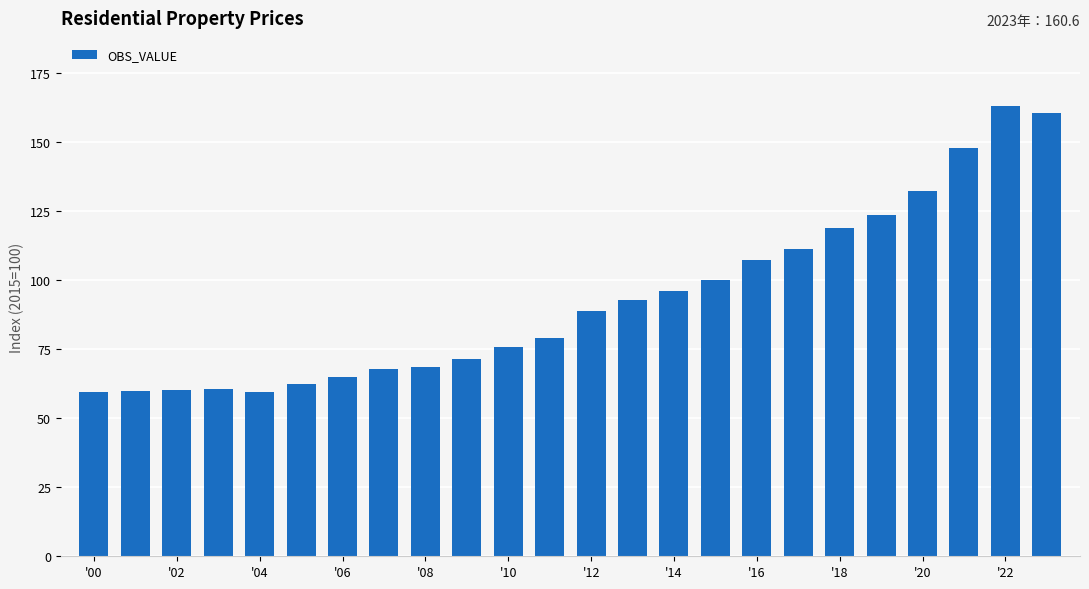

What is the value of the 10th bar from the left?

71.3